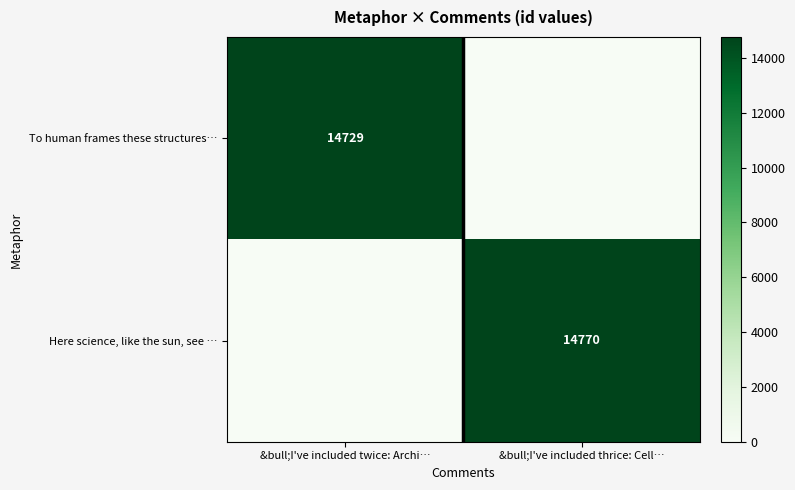

How many data points does each series have?

2